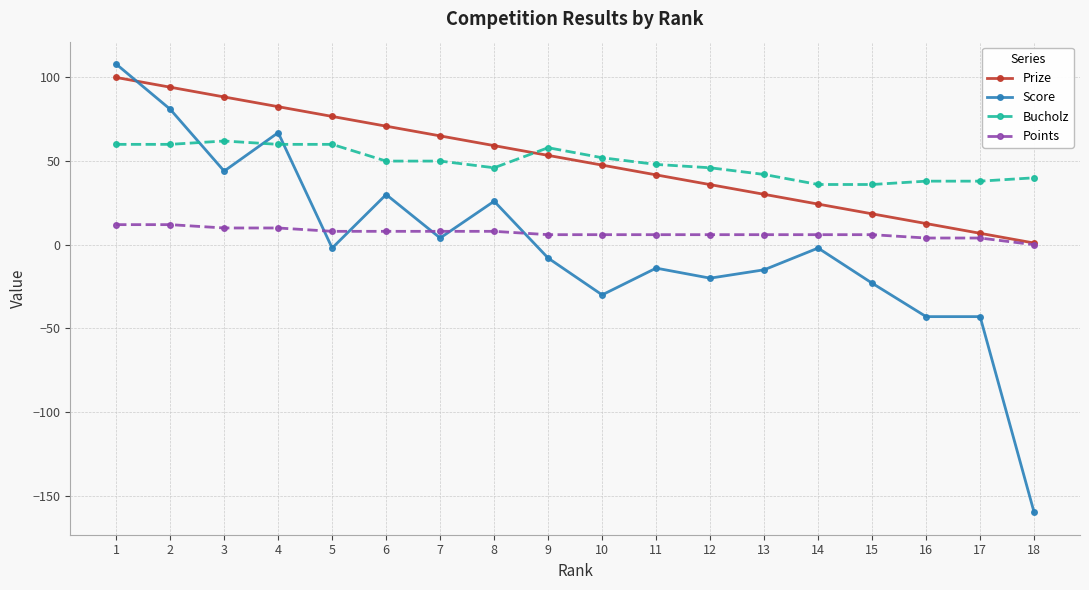

The Prize series shows 53.4 at 9. True or false?

True